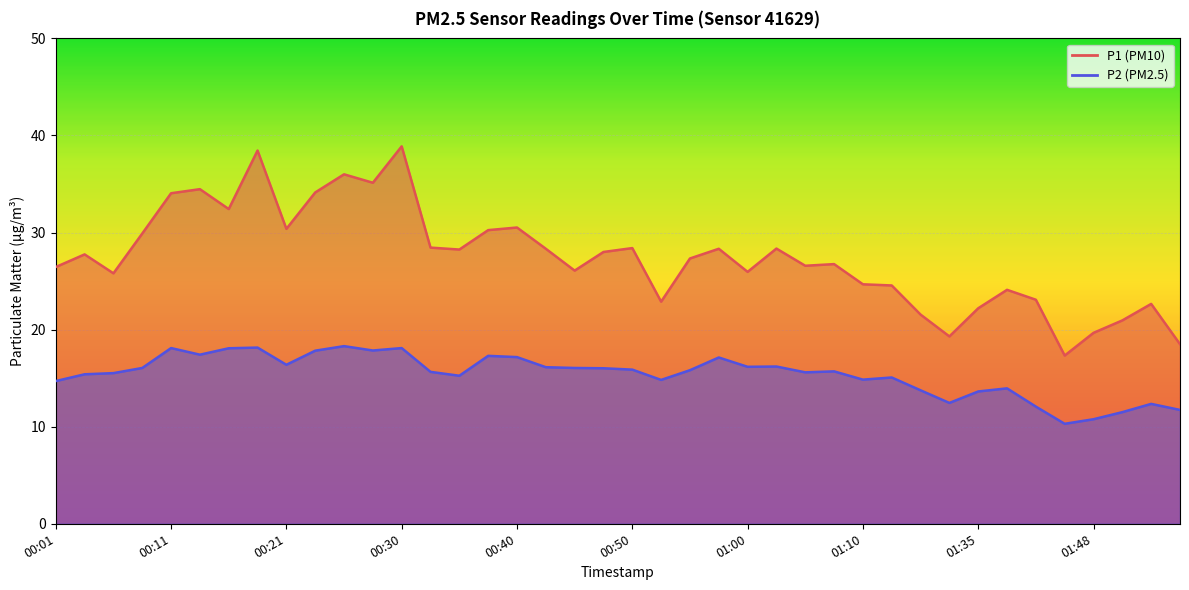

What is the sum of all P1 values?

1096.8